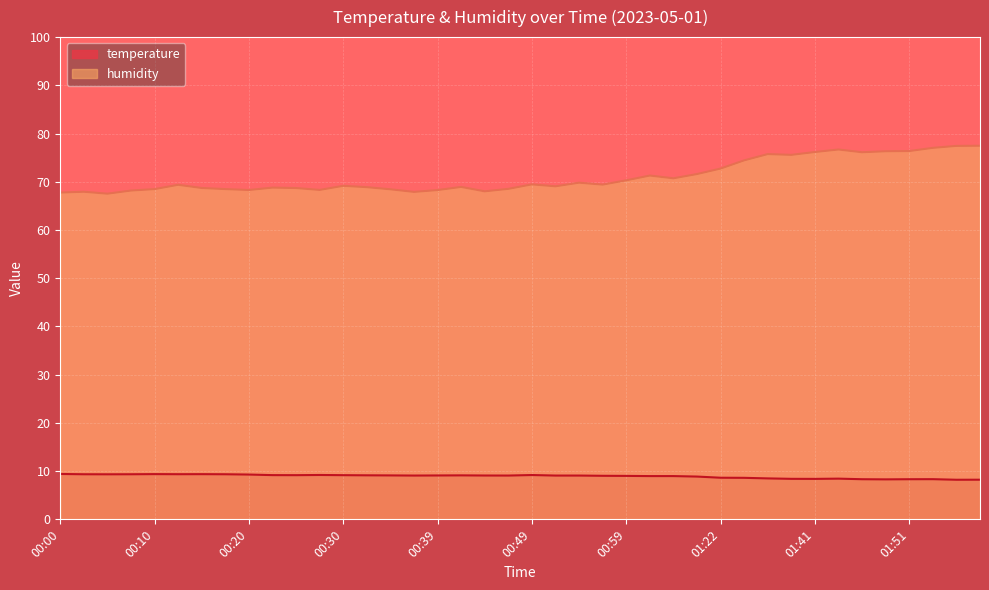

Which series changed the most between 00:13 and 01:09?

humidity